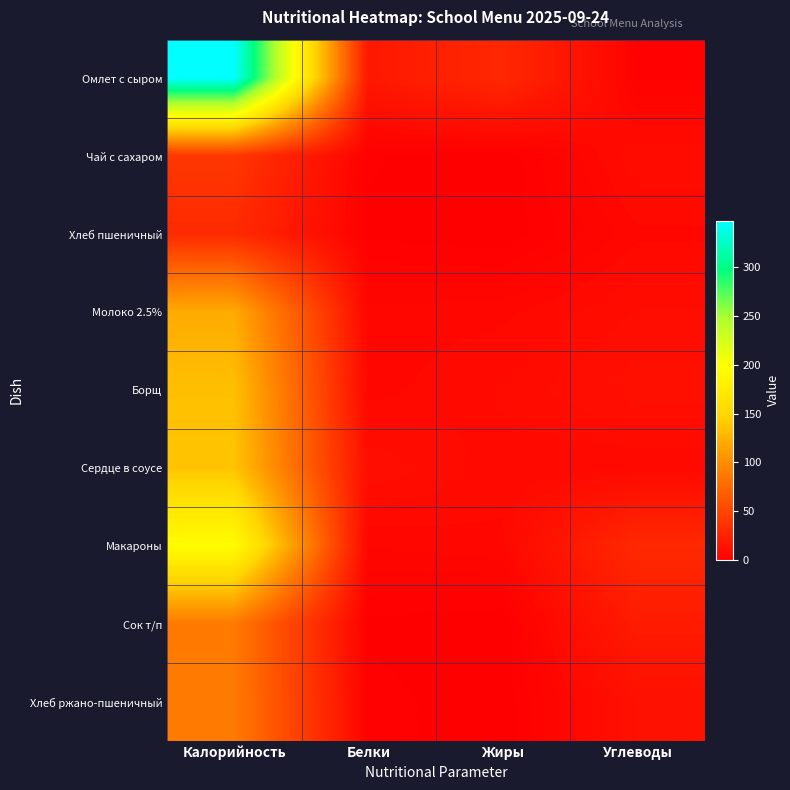

Which series has the widest spread of values?

Омлет с сыром